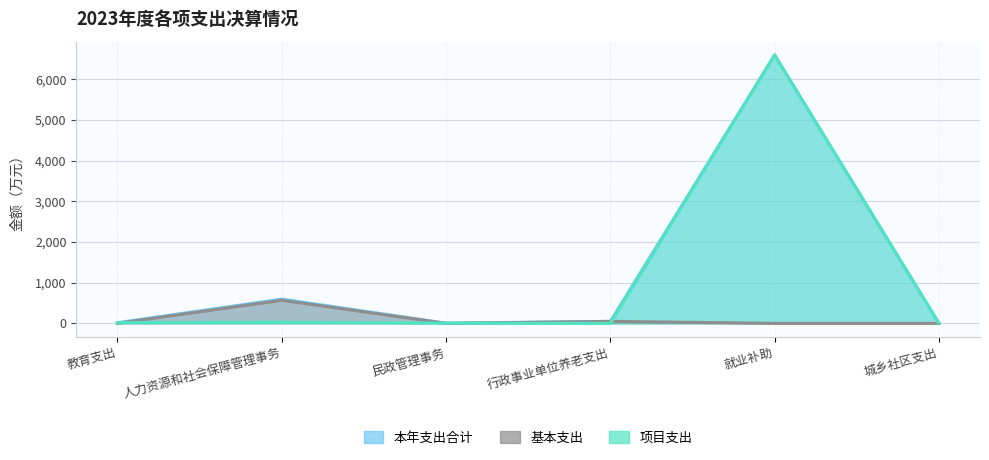

At which label does 项目支出 reach its peak?

就业补助